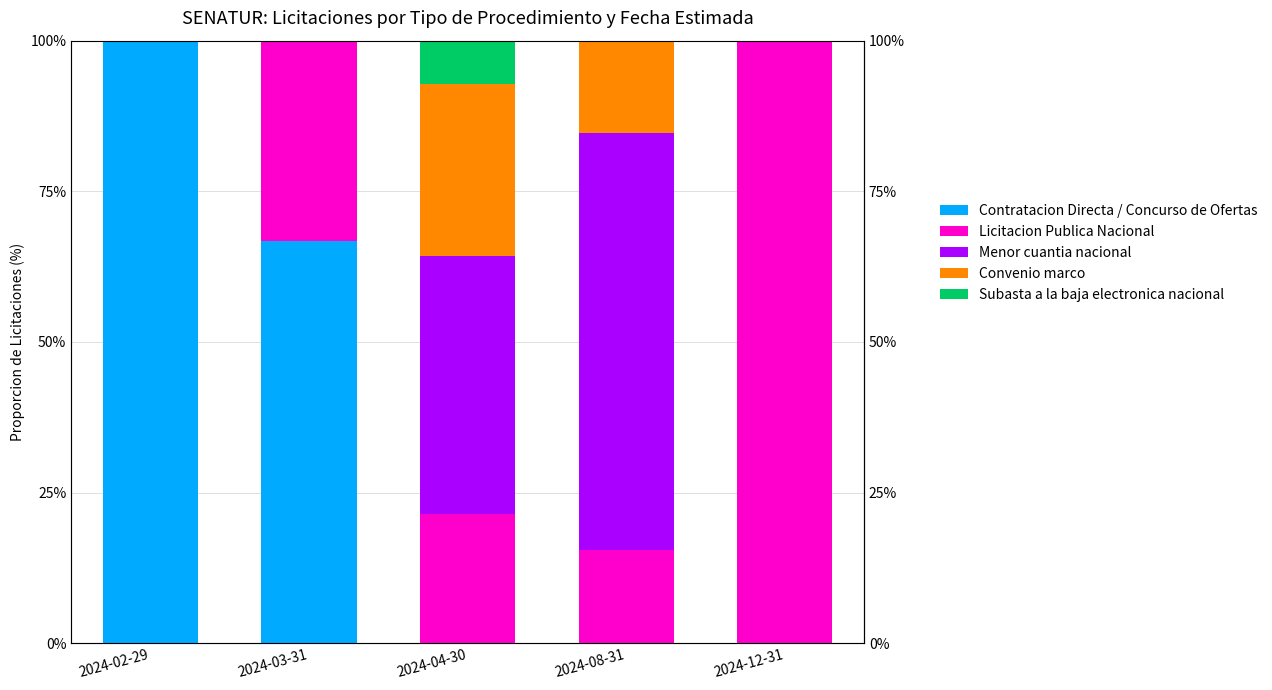

What is the sum of the Contratacion Directa / Concurso de Ofertas values at 2024-12-31 and 2024-03-31?

66.7